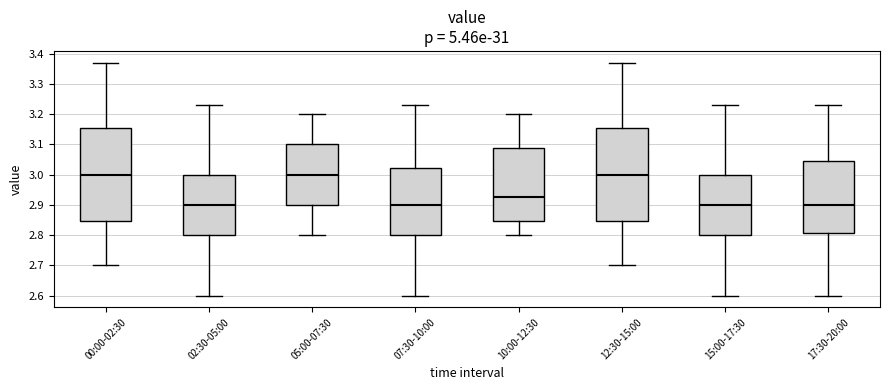

Where does the median line of the box for 10:00-12:30 sit on the y-axis? The values are not printed on the chart, so give them approximately, as read against the axis.

2.93